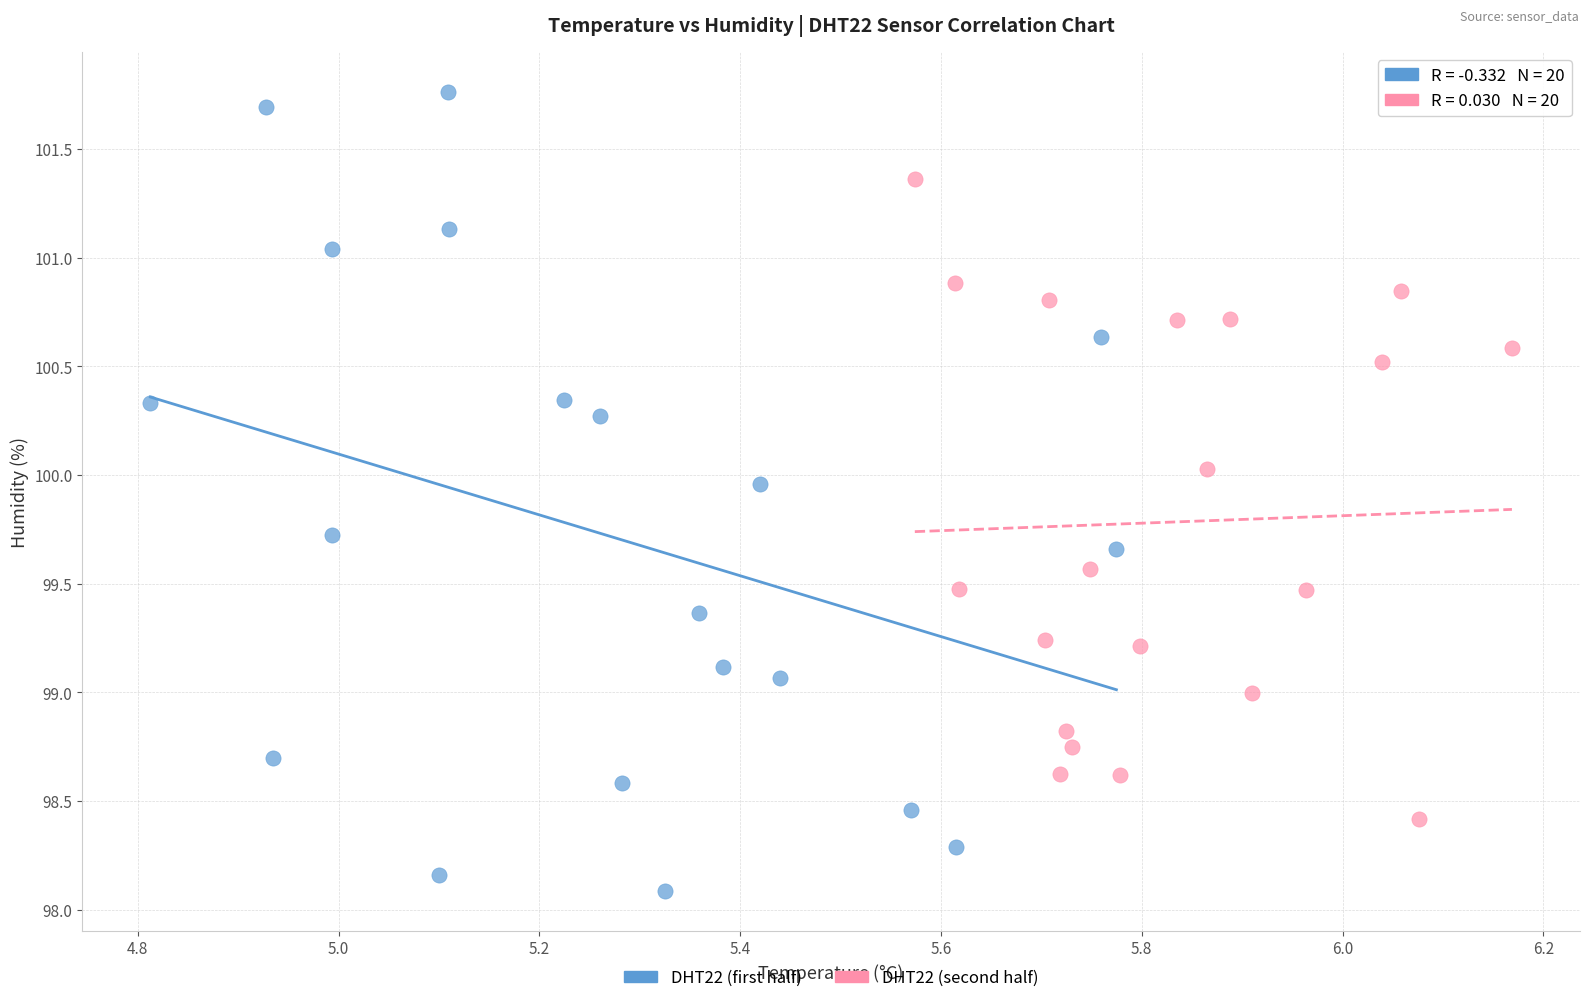

Which series reaches the maximum Y coordinate?

DHT22 (first half)